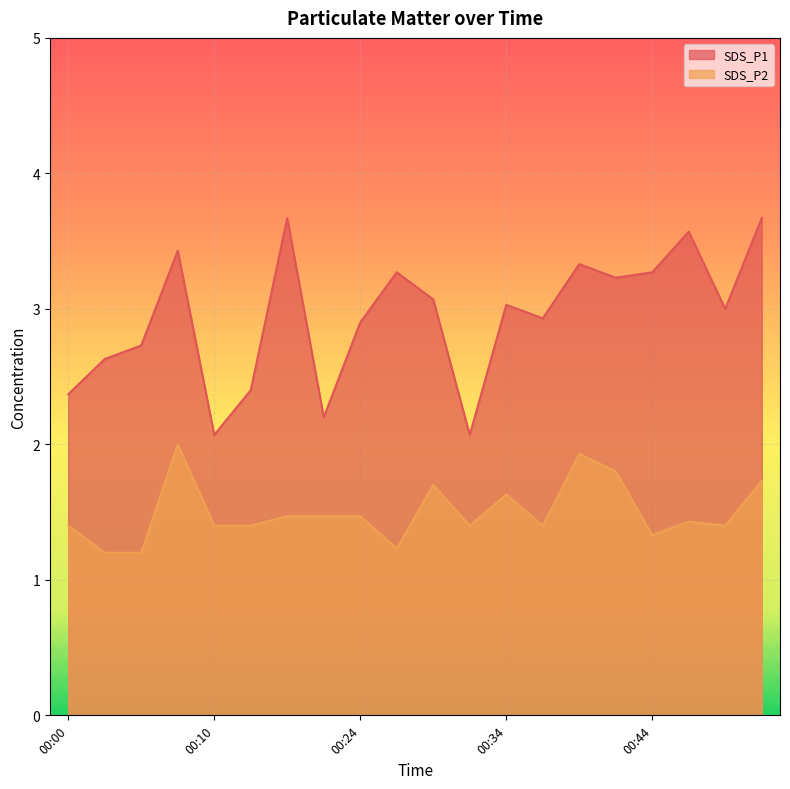

True or false: SDS_P1 and SDS_P2 intersect in this chart.

False